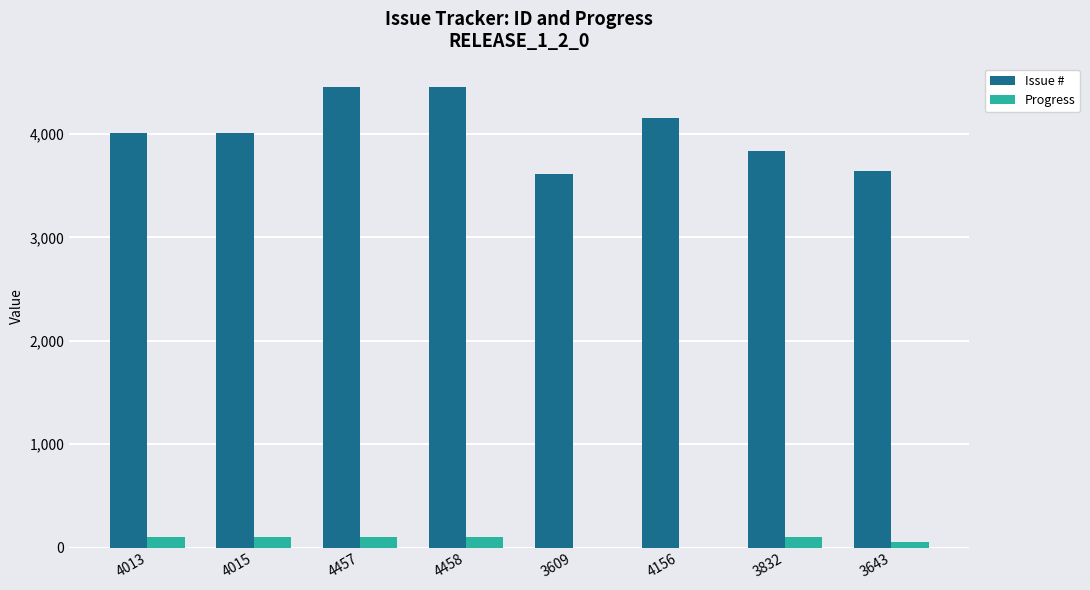

How many groups of bars are there?

8